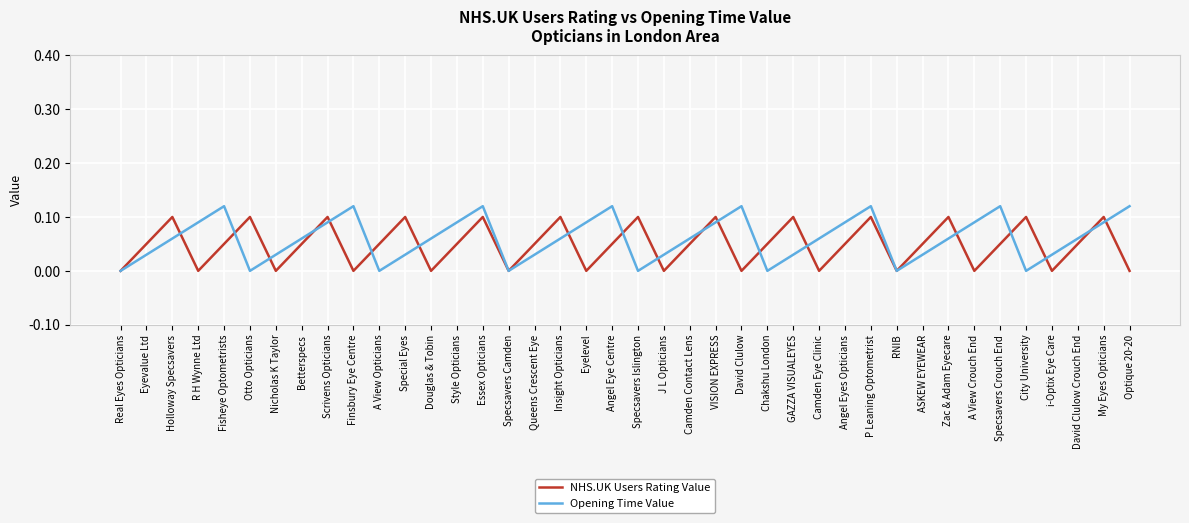

Between Betterspecs and VISION EXPRESS, which series saw the biggest shift?

NHS.UK Users Rating Value